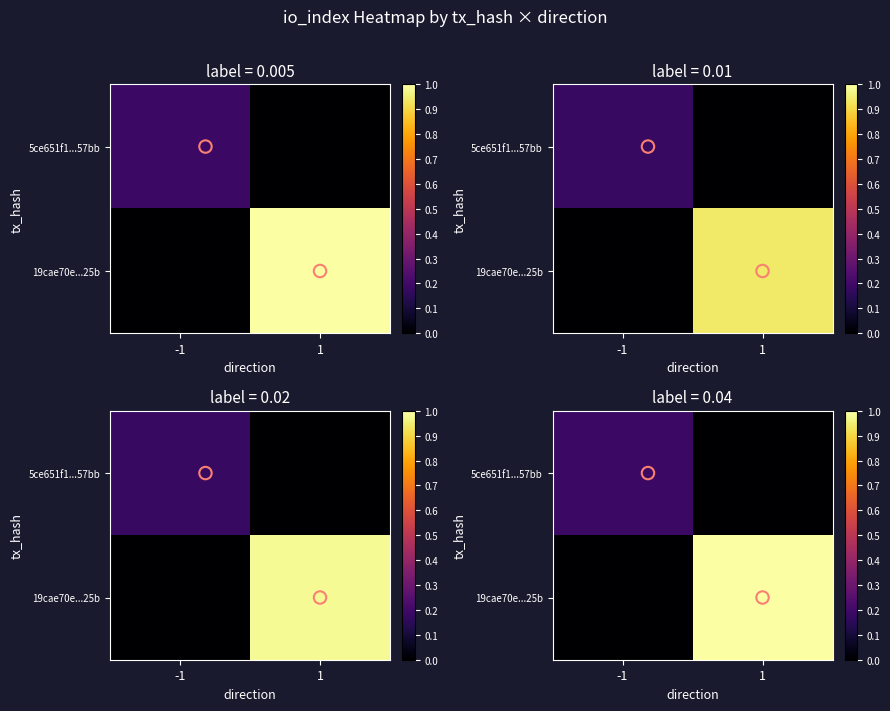

Which series has the largest total across all categories?

row_1